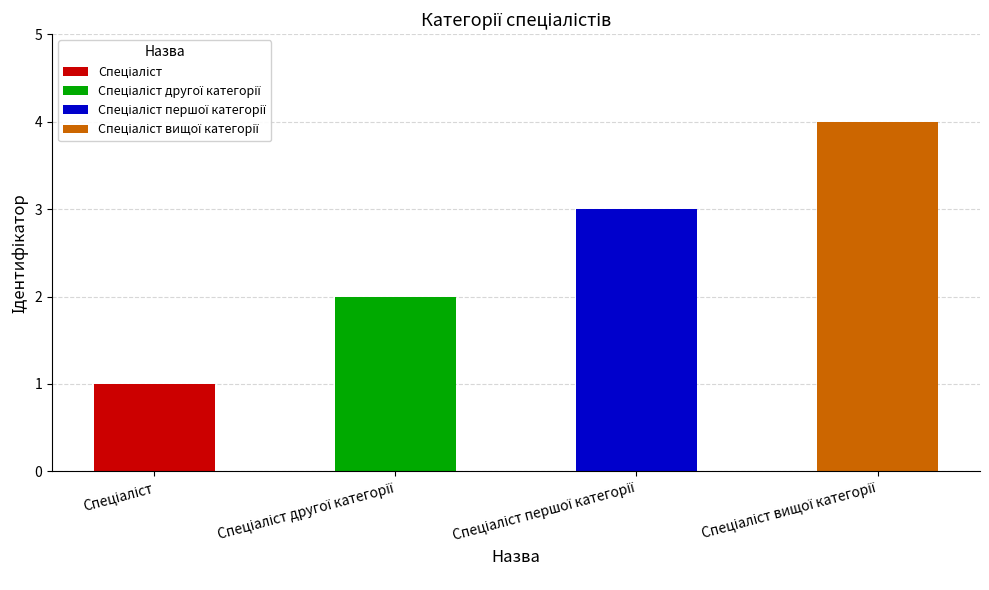

The chart shows a value of 3 at Спеціаліст першої категорії. True or false?

True